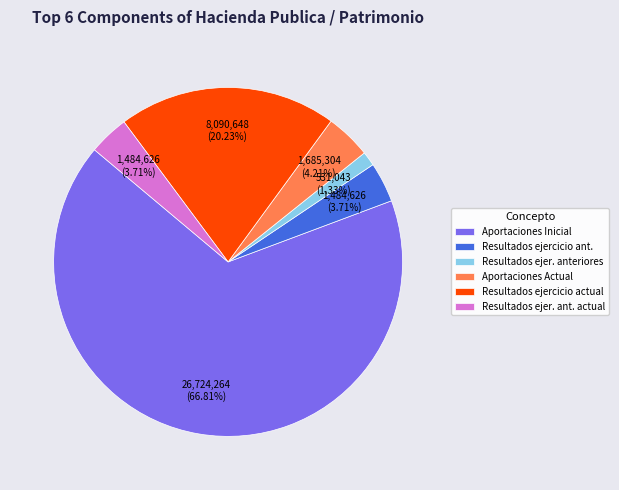

Does any single category account for the majority?

Yes